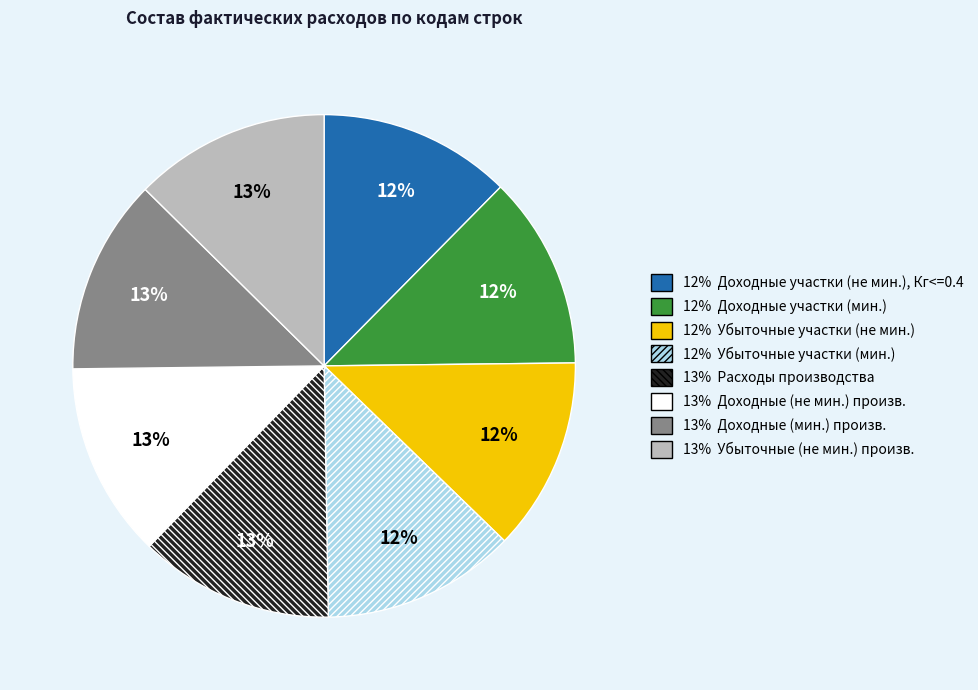

Does any single category account for the majority?

No